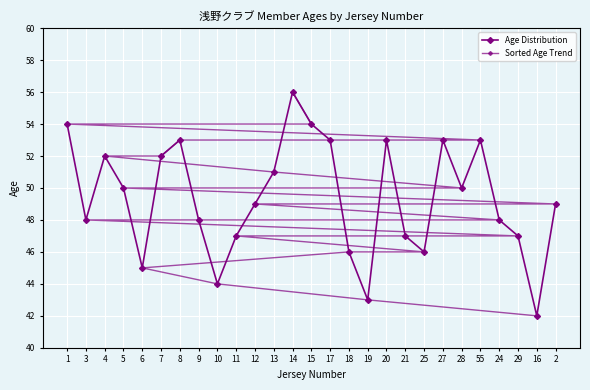

Which series has the widest spread of values?

Age Distribution